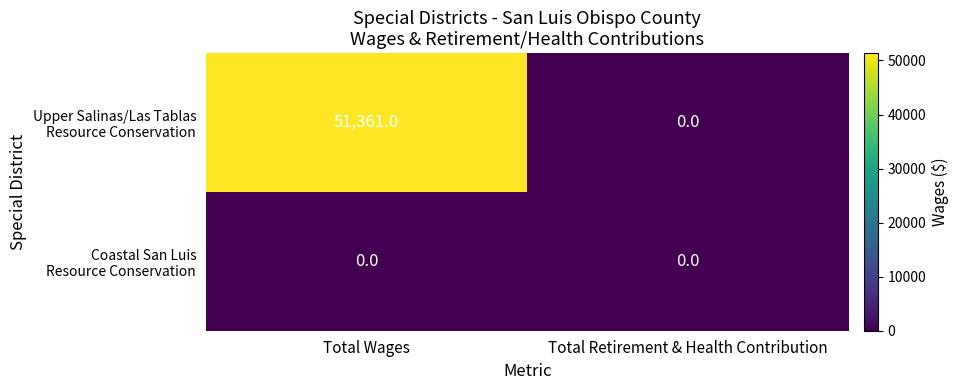

At which category is the sum across all series the highest?

Total Wages